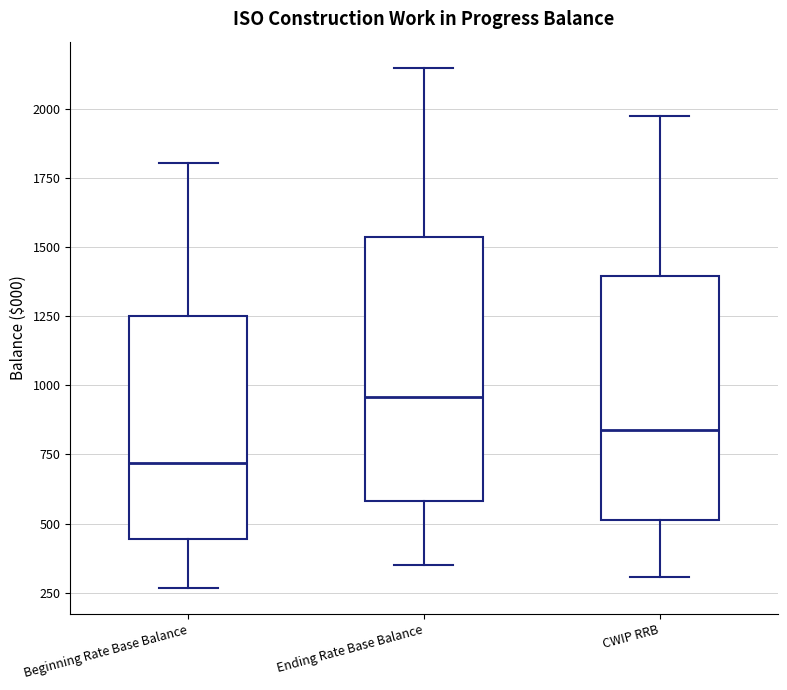

Reading left to right, transcribe this box plot: for each box, give where its median line is, the range the box spans, and where its two whiskers end, as read against the y-axis. The values are not printed on the chart, so give them approximately, as read against the axis.

Beginning Rate Base Balance: median 700, box 450 to 1250, whiskers 250 to 1800
Ending Rate Base Balance: median 950, box 600 to 1550, whiskers 350 to 2150
CWIP RRB: median 850, box 500 to 1400, whiskers 300 to 1950